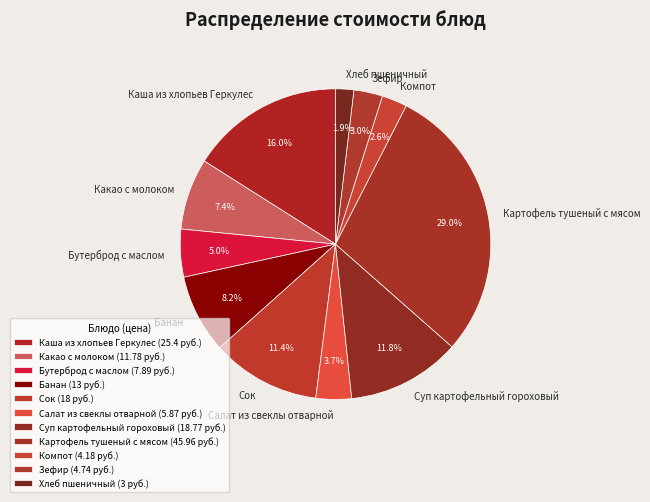

What portion of the pie excludes Компот?

97.4%